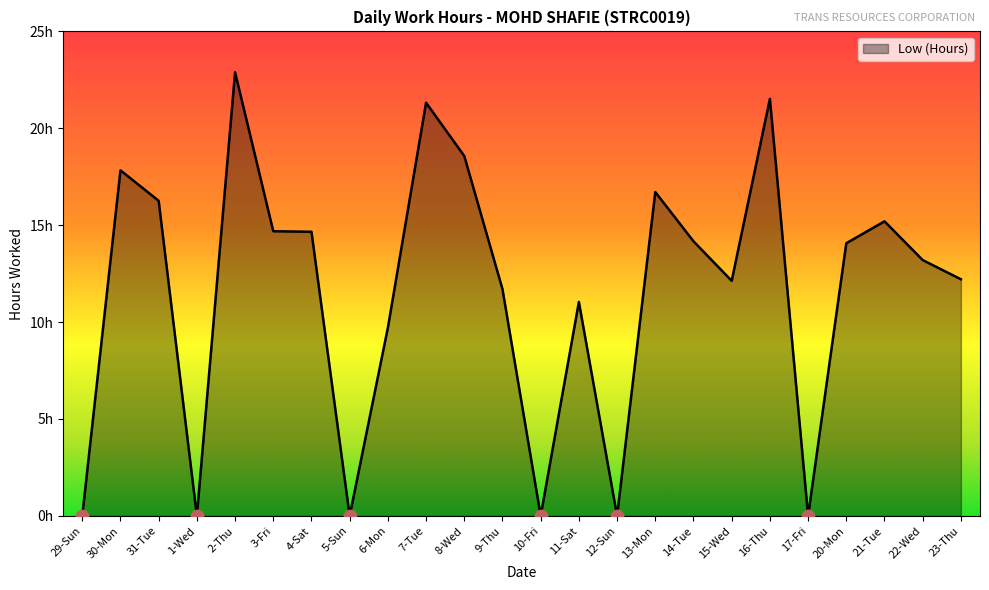

Which has a higher value, 15-Wed or 23-Thu?

23-Thu